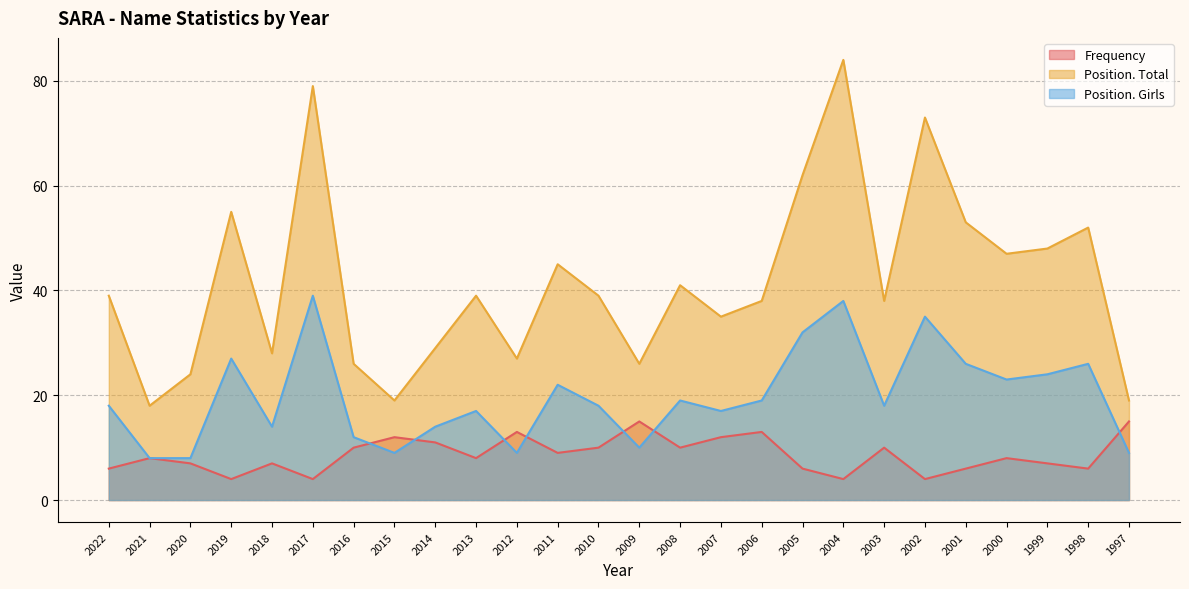

What is the value of the Frequency point at the 13th from the left?

10